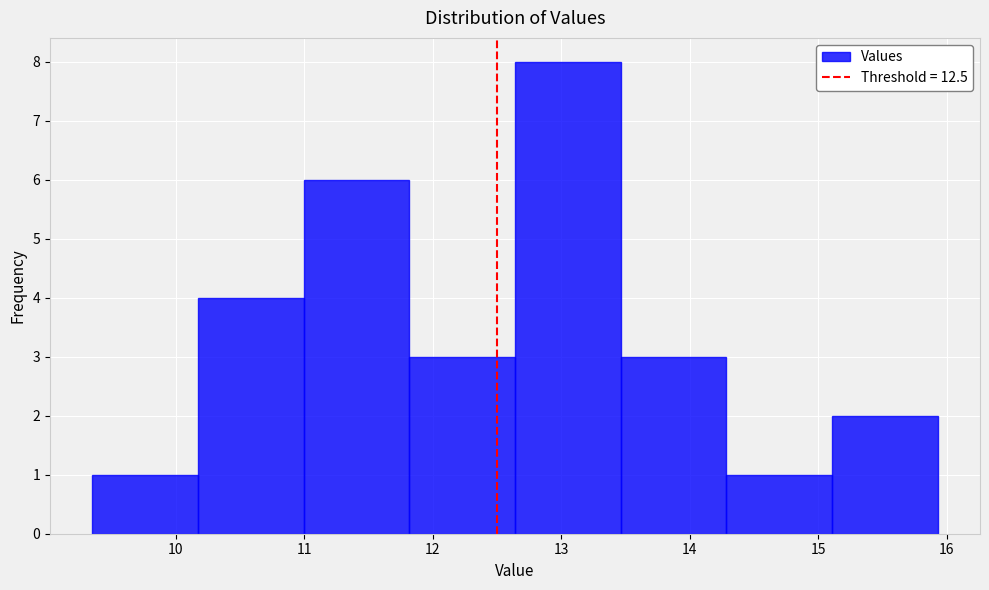

Reading left to right, list every bar in this chart as the range it spans on the x-axis followed by its height. Neither the bar edges nor the heights are printed on the chart, so give them approximately, as read against the axes.

9.4 to 10.2: 1
10.2 to 11.0: 4
11.0 to 11.8: 6
11.8 to 12.6: 3
12.6 to 13.5: 8
13.5 to 14.3: 3
14.3 to 15.1: 1
15.1 to 15.9: 2